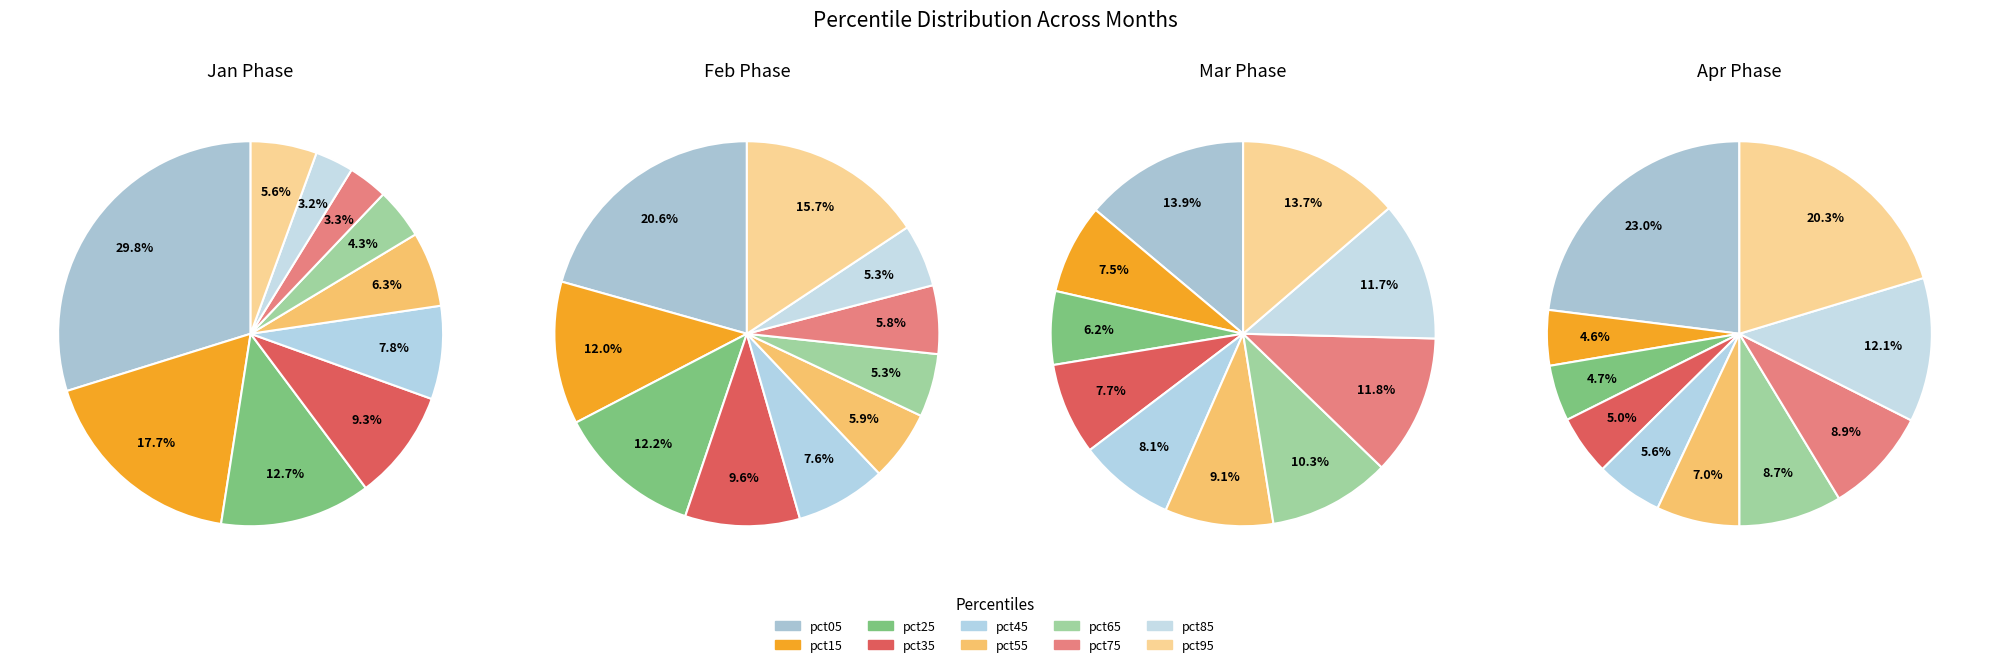

To the nearest percent, what is the difference between the pct45 and pct85 slice percentages?

4%